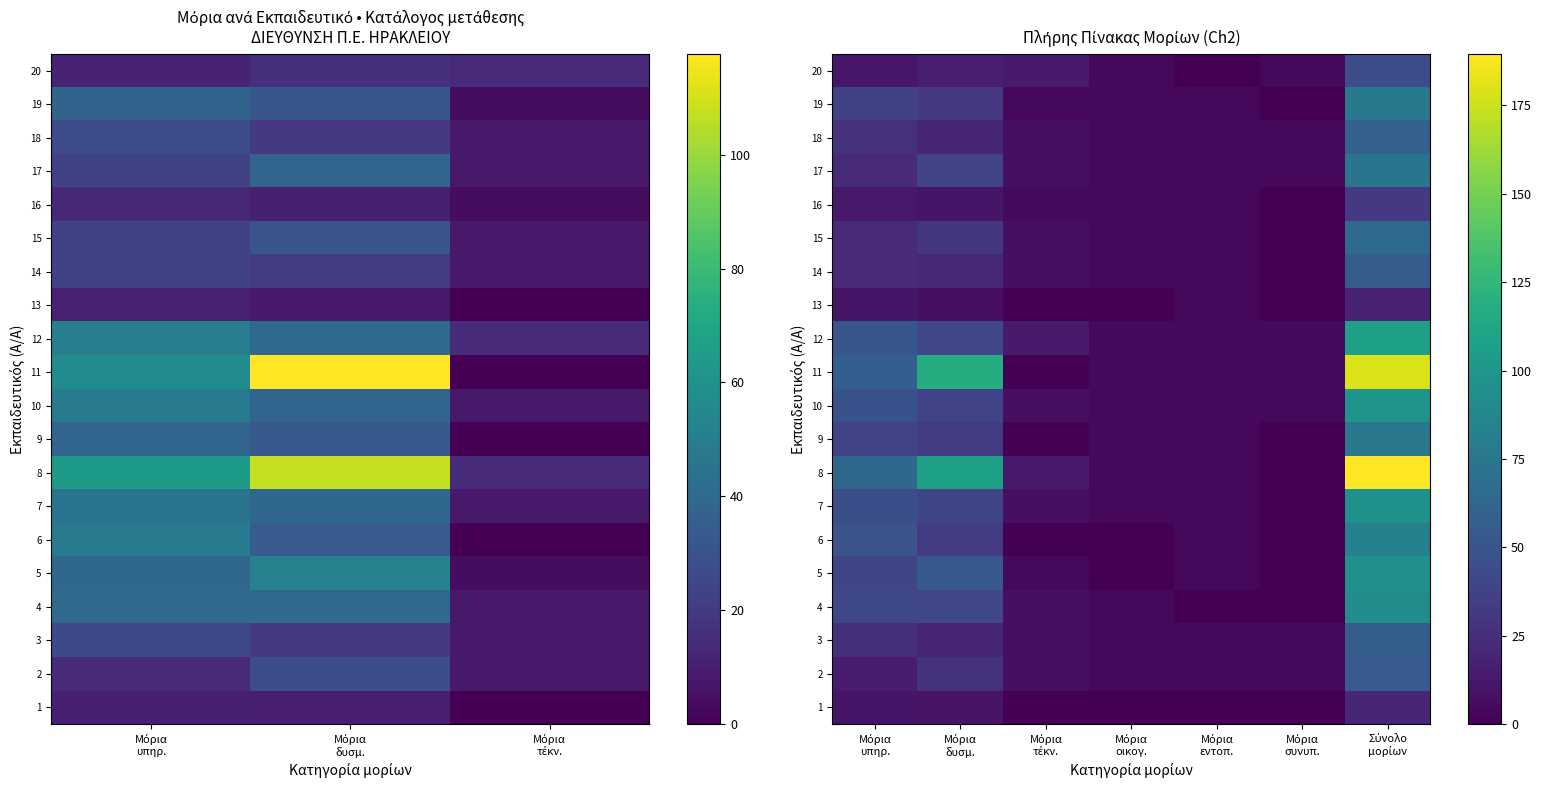

Read the 17 value at Μόρια οικογ..

4.0